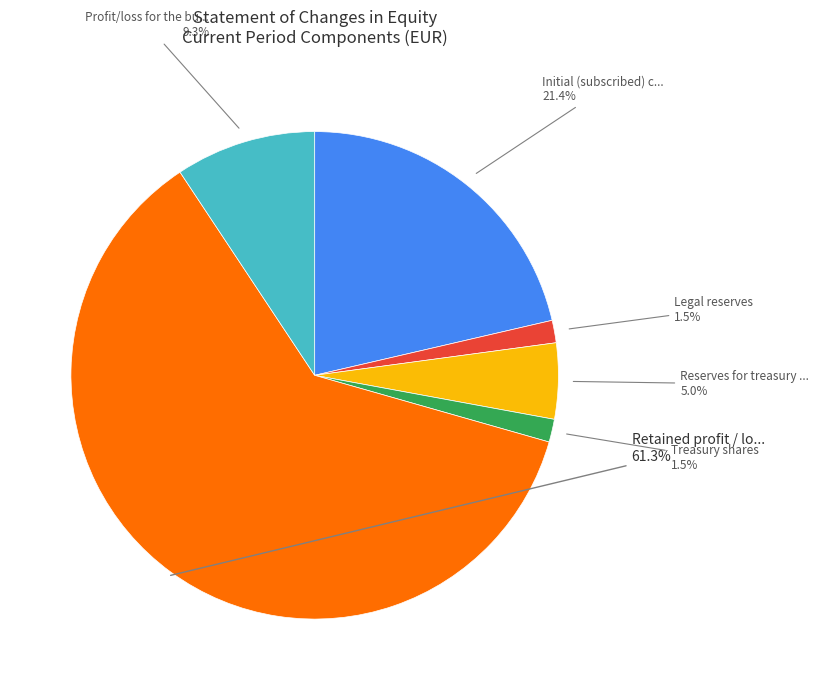

Is there any slice that represents more than half of the pie?

Yes